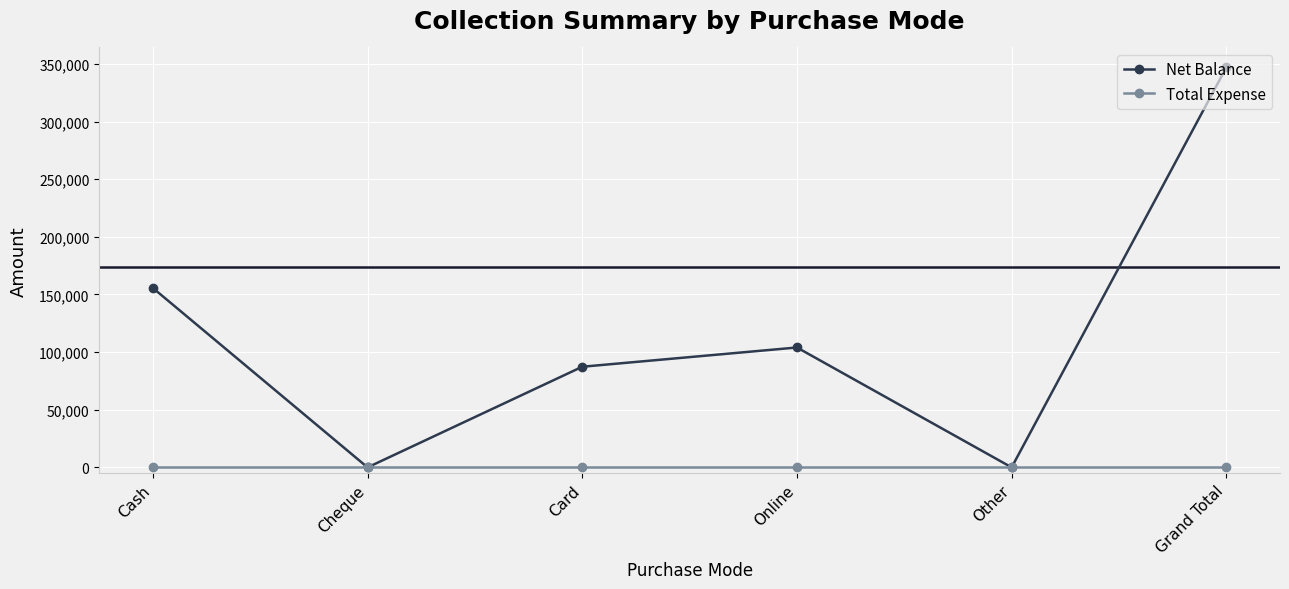

What is the greatest value displayed?

346900